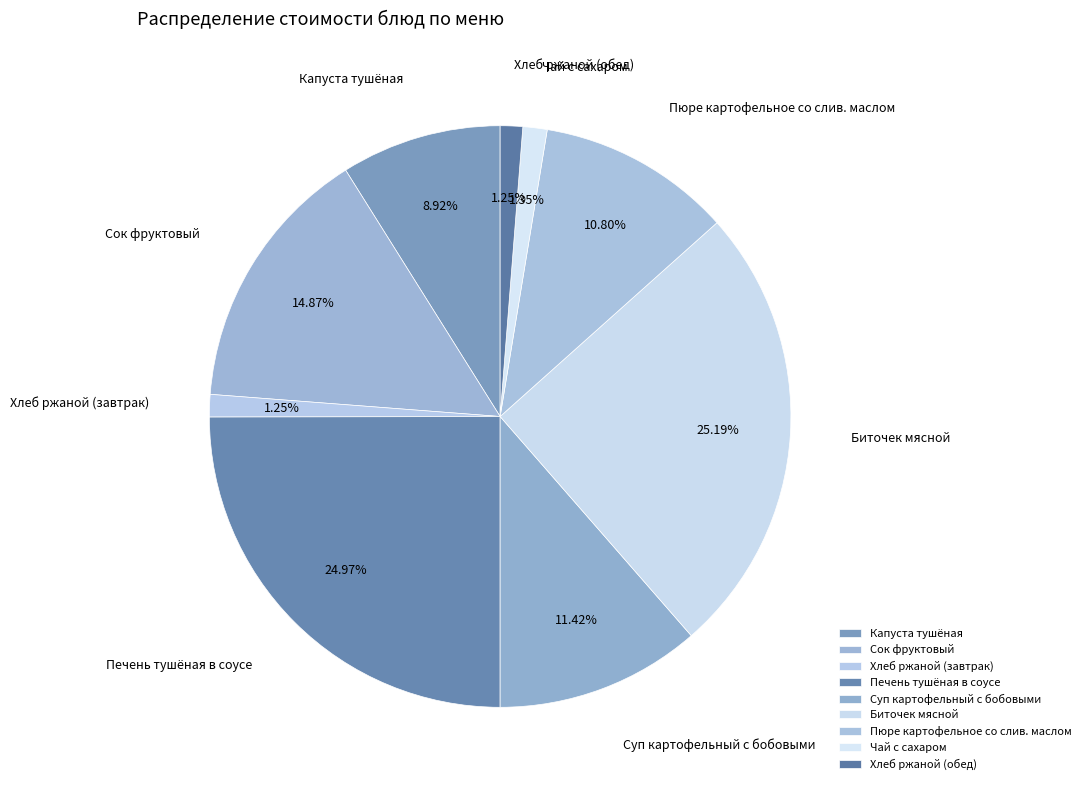

What percentage is the Суп картофельный с бобовыми slice, to the nearest percent?

11%